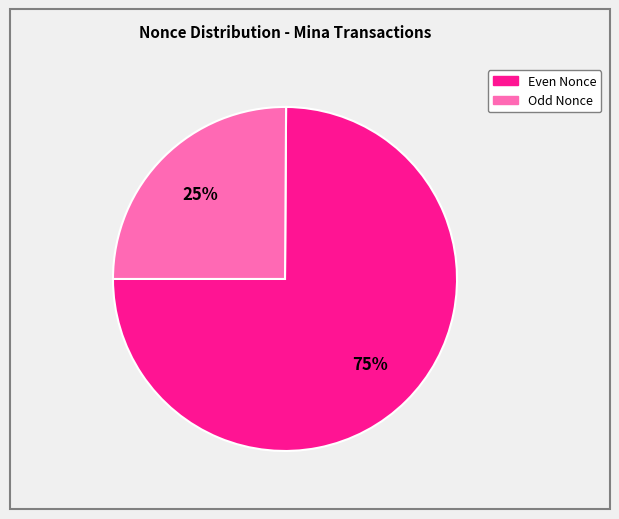

To the nearest percent, what is the average slice percentage?

50%